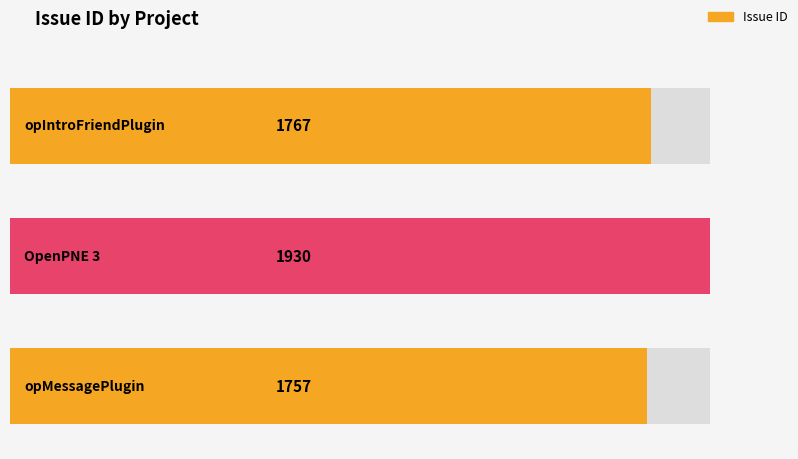

Read the value at OpenPNE 3, to the nearest 5.

1930